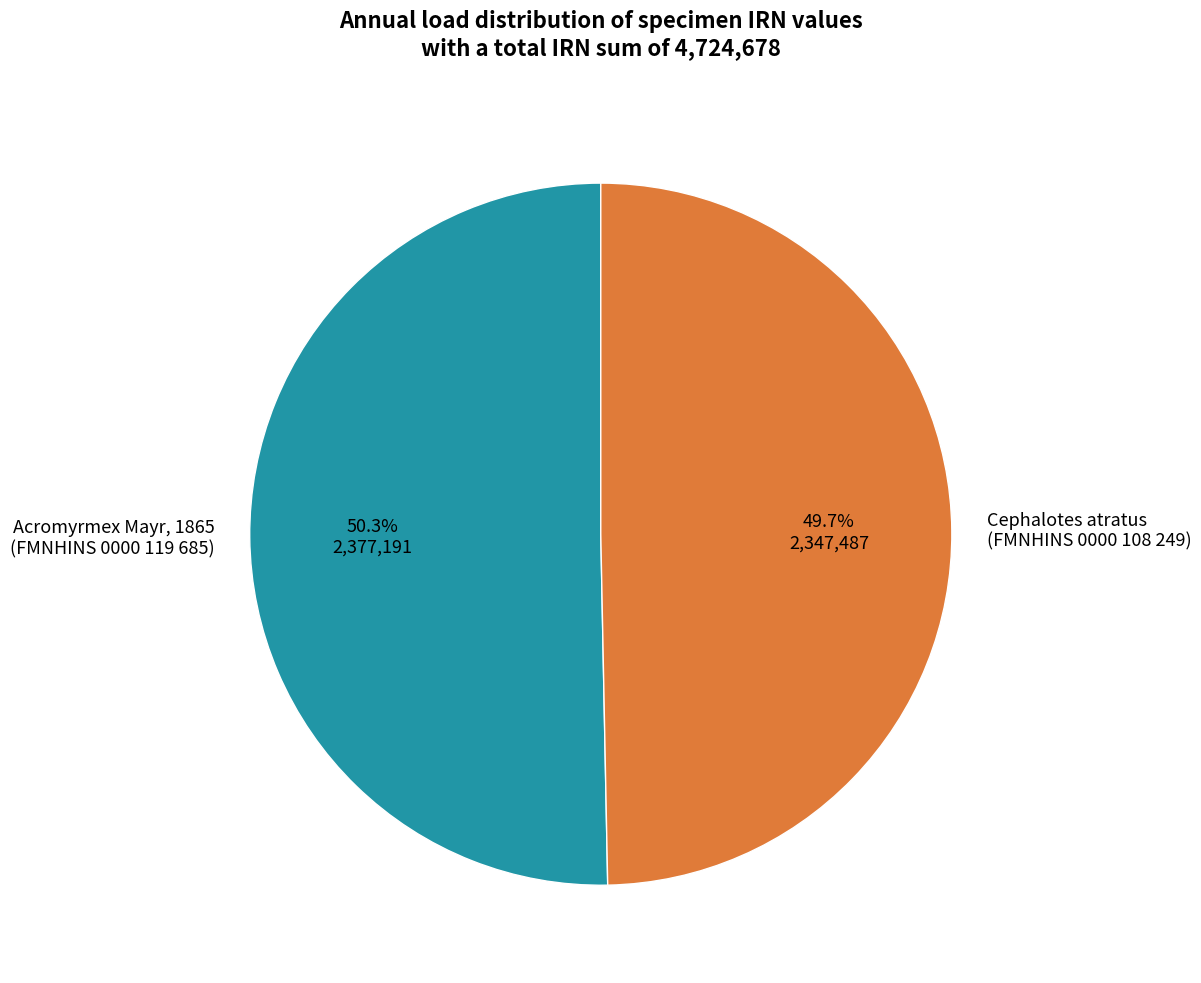

Is there a majority slice in this chart?

Yes